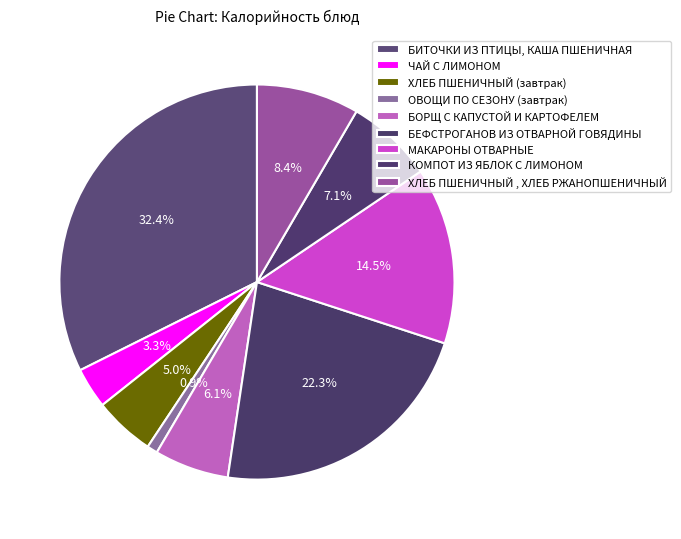

To the nearest percent, what is the combined percentage of МАКАРОНЫ ОТВАРНЫЕ and ОВОЩИ ПО СЕЗОНУ (завтрак)?

15%